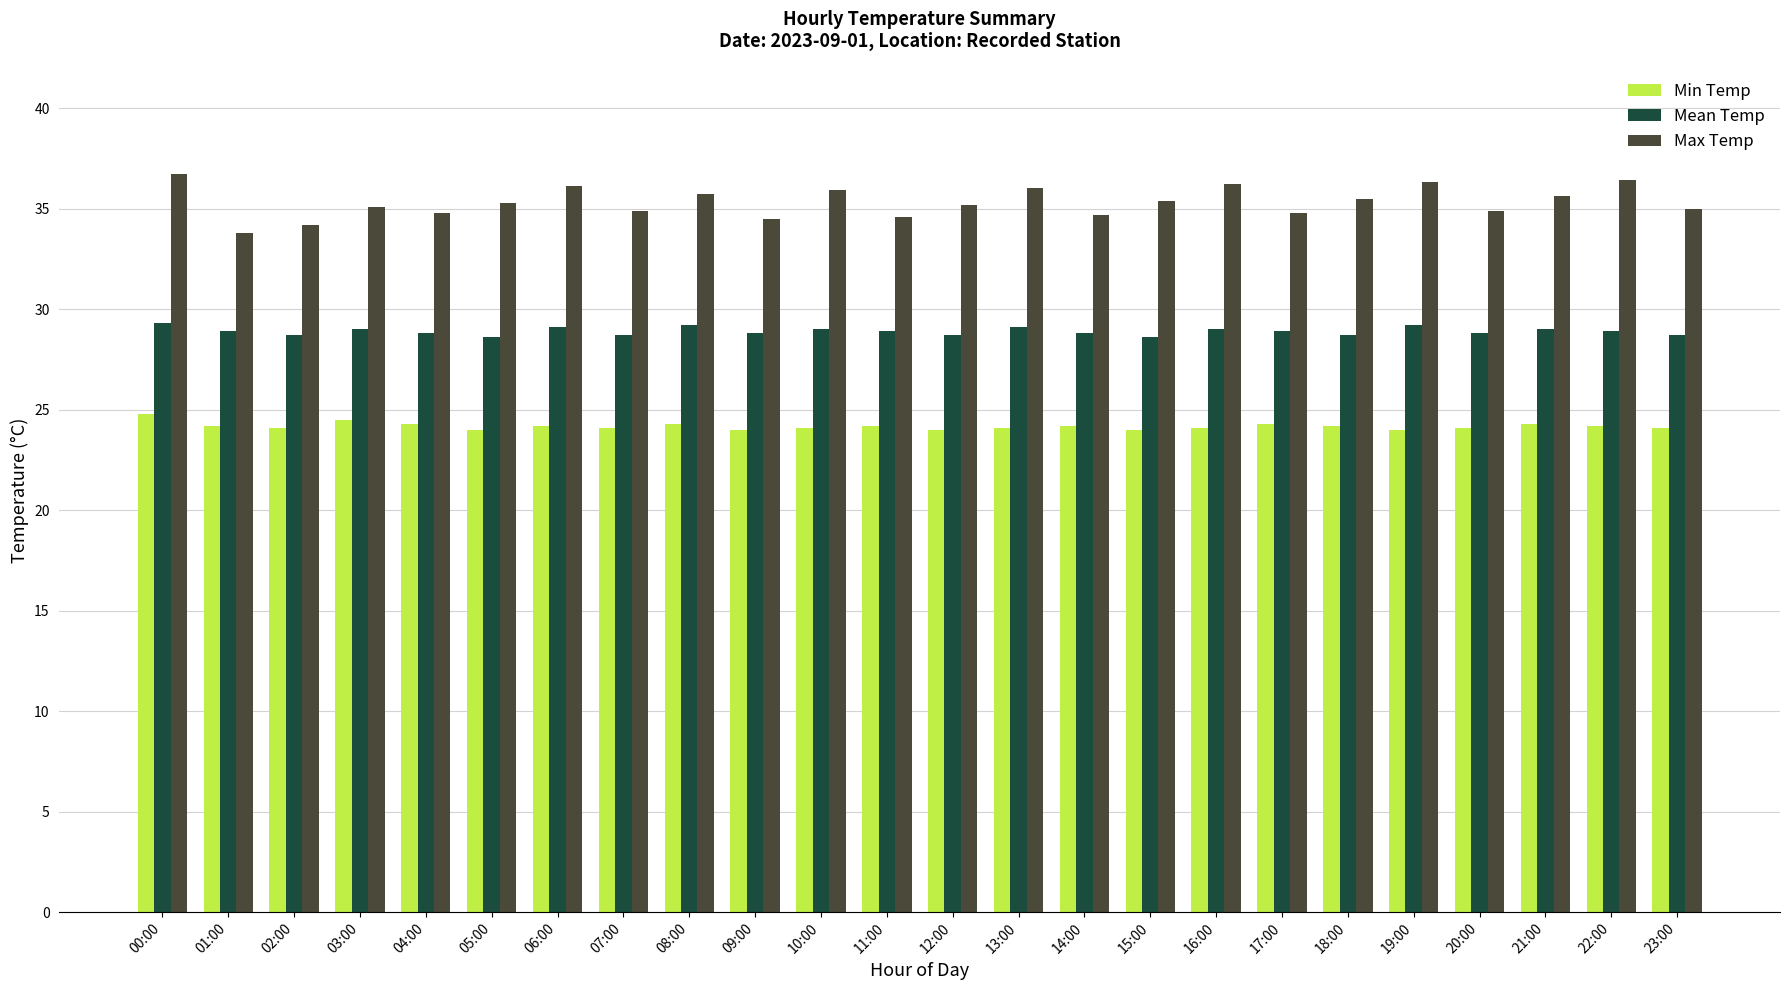

Are the bars horizontal?

No